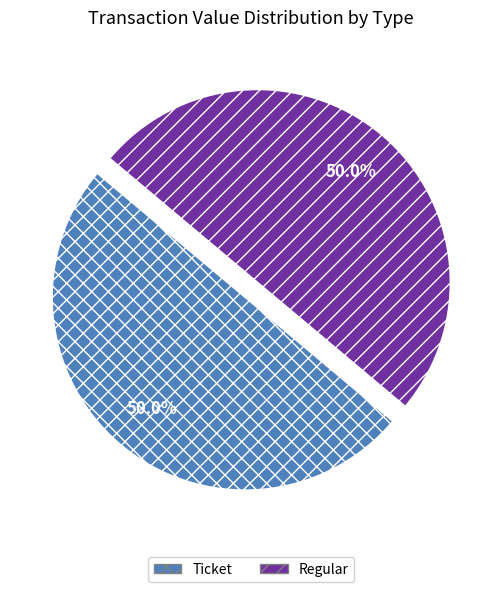

Approximately how many times larger is the value at Ticket compared to Regular?

1.0